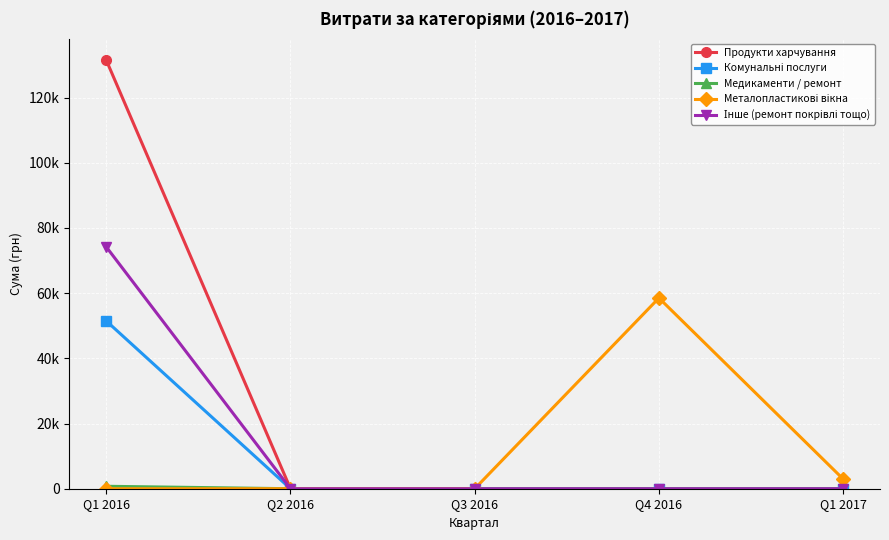

Rank the series at Q3 2016 from highest to lowest value.

Продукти харчування, Комунальні послуги, Медикаменти / ремонт, Металопластикові вікна, Інше (ремонт покрівлі тощо)